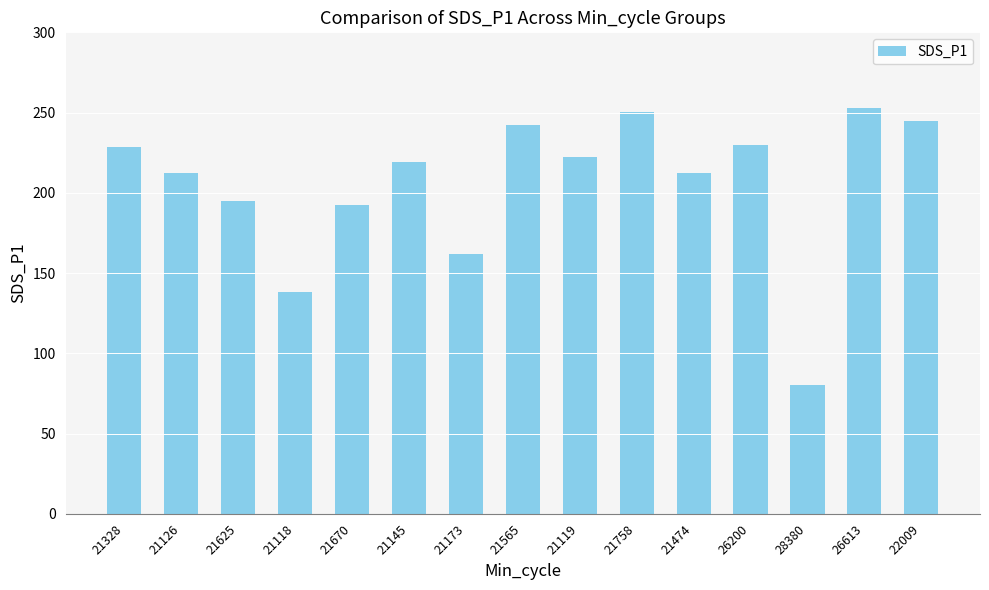

Which category has the lowest value across all series?

28380